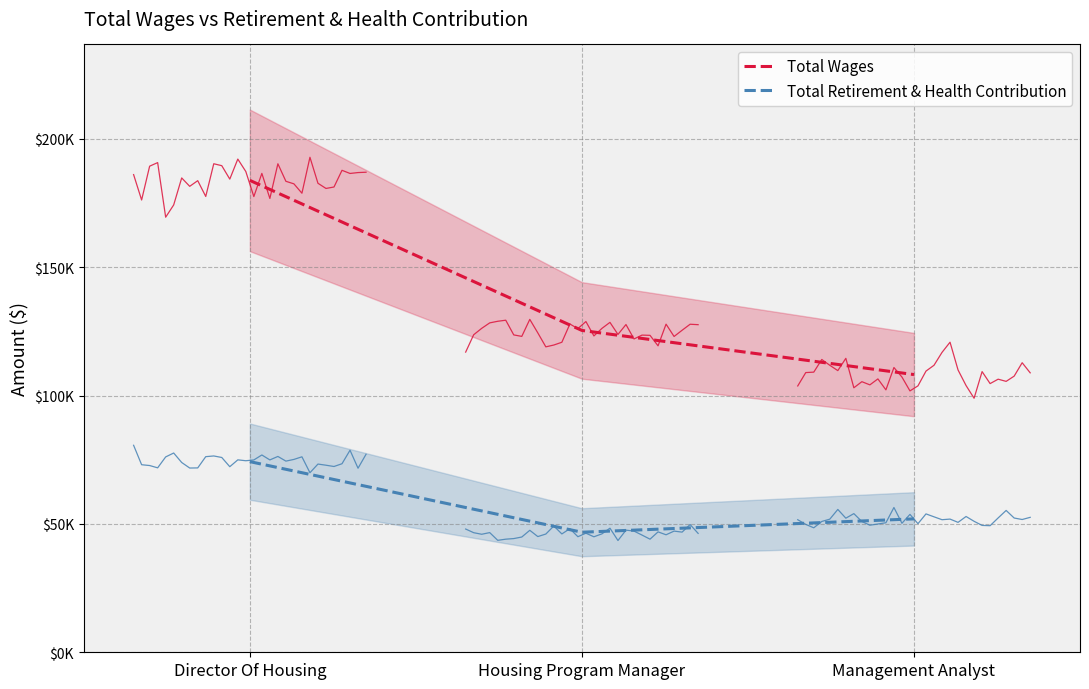

Does the chart have visible grid lines?

Yes